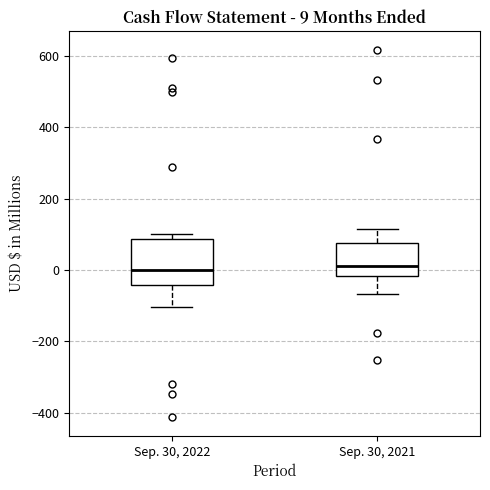

Which box is the tallest, from its lower edge to its upper edge?

Sep. 30, 2022